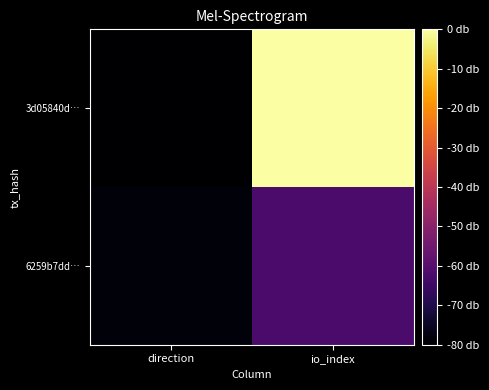

List the series in order of their overall mean, highest first.

3d05840d…, 6259b7dd…